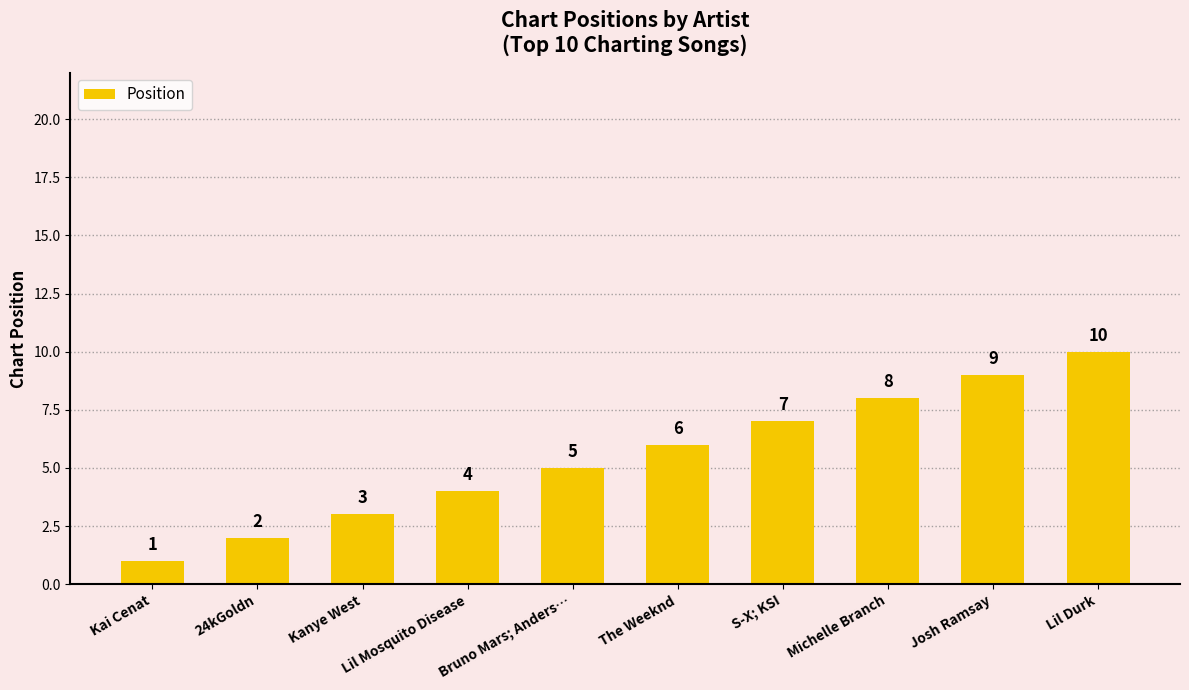

Reading right to left, list all the values displayed in this chart.

Lil Durk=10	Josh Ramsay=9	Michelle Branch=8	S-X; KSI=7	The Weeknd=6	Bruno Mars; Anders…=5	Lil Mosquito Disease=4	Kanye West=3	24kGoldn=2	Kai Cenat=1